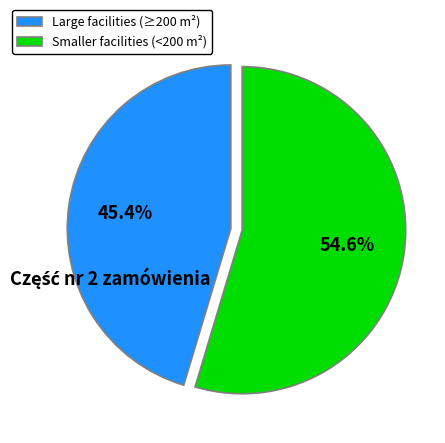

Rank the categories by value from highest to lowest.

Smaller facilities (<200 m²), Large facilities (≥200 m²)